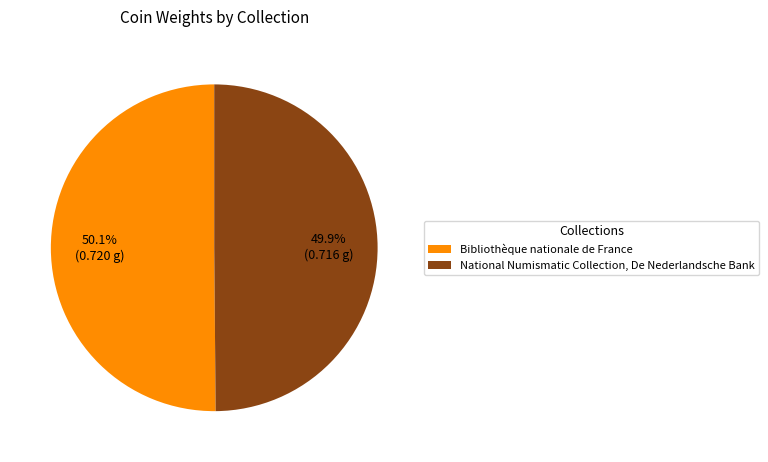

To the nearest percent, what is the combined percentage of Bibliothèque nationale de France and National Numismatic Collection, De Nederlandsche Bank?

100%